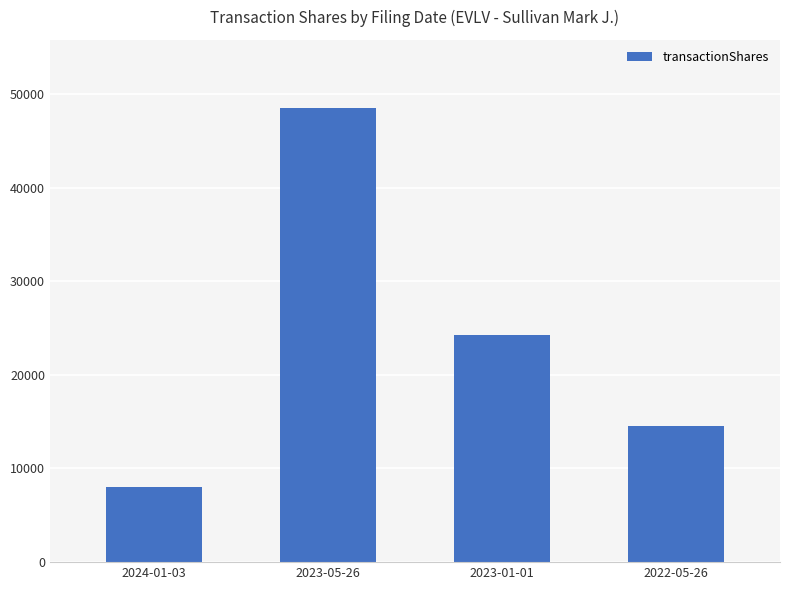

Reading left to right, transcribe all the data shown in this chart.

2024-01-03=8012	2023-05-26=48494	2023-01-01=24271	2022-05-26=14500